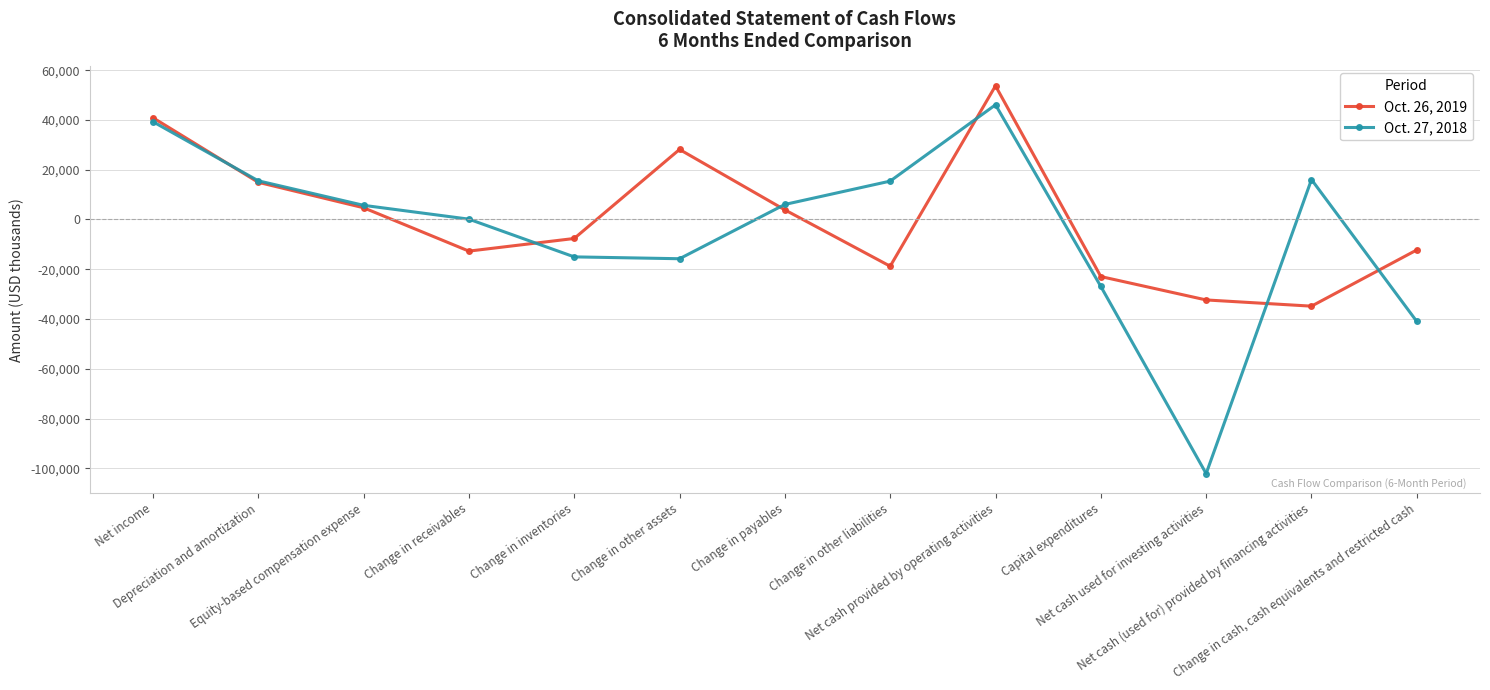

How many data points in Oct. 26, 2019 are less than -7645?

6